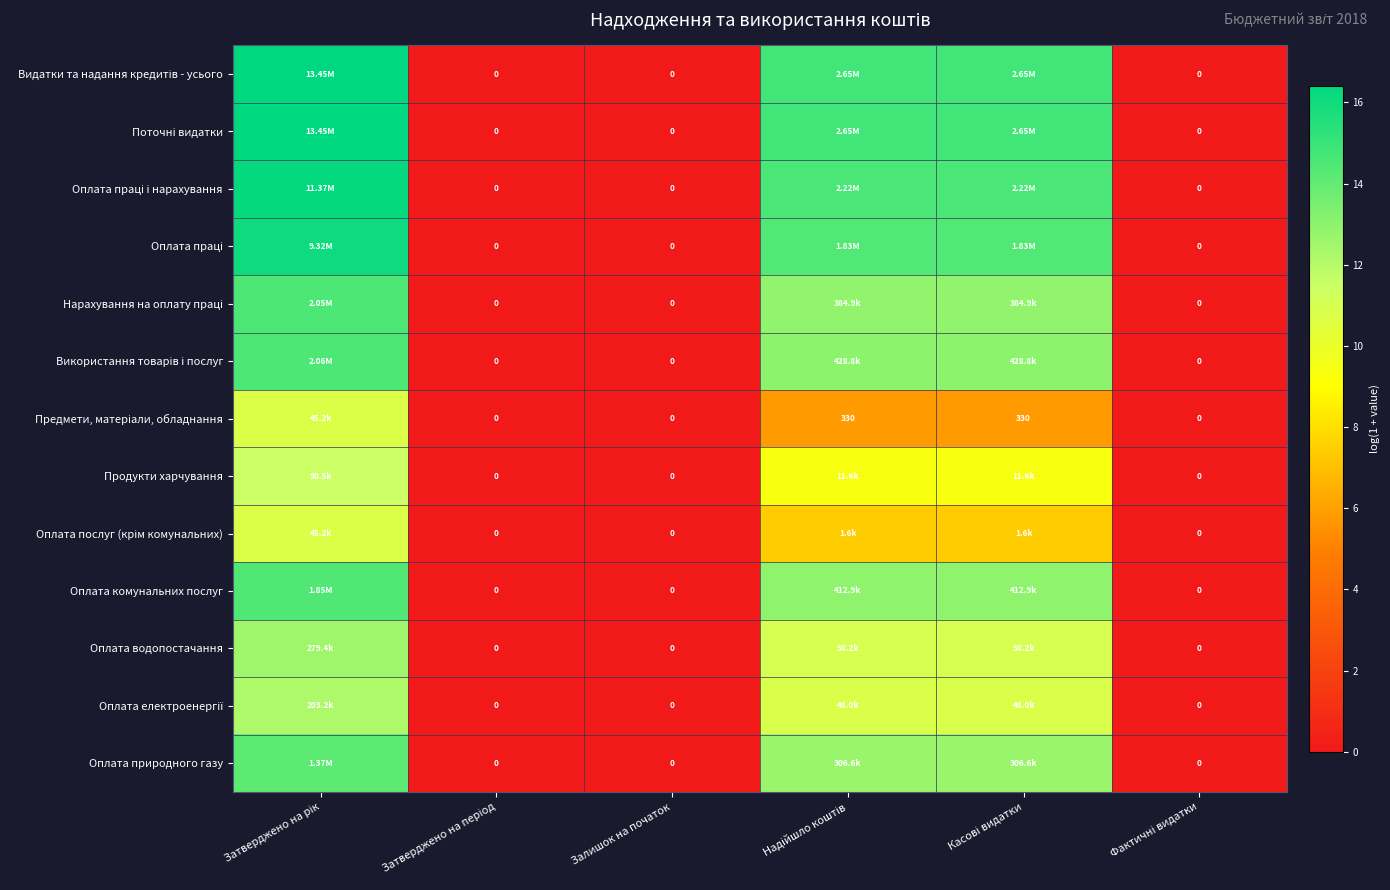

Which series changed the most between Надійшло коштів and Фактичні видатки?

Видатки та надання кредитів - усього